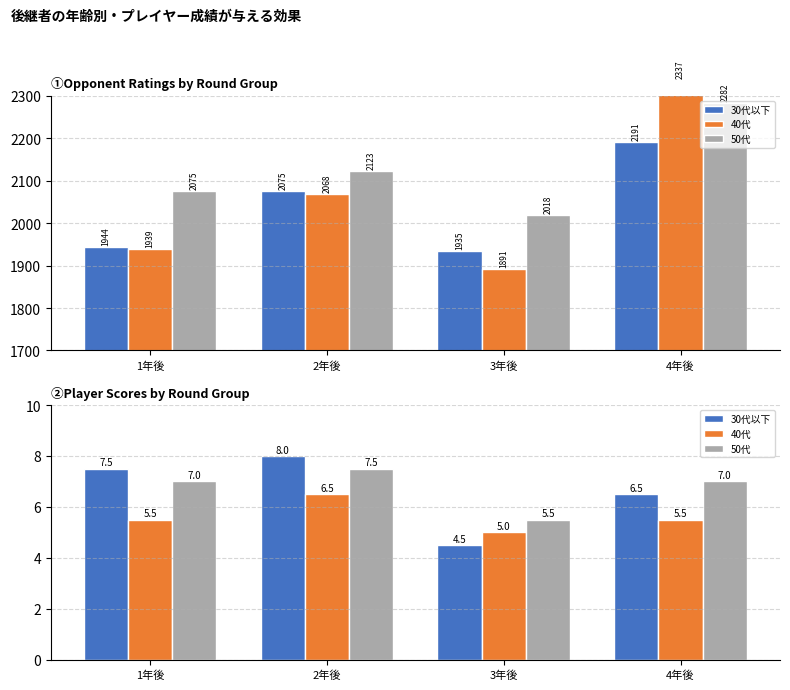

How many bars are there in each group?

3